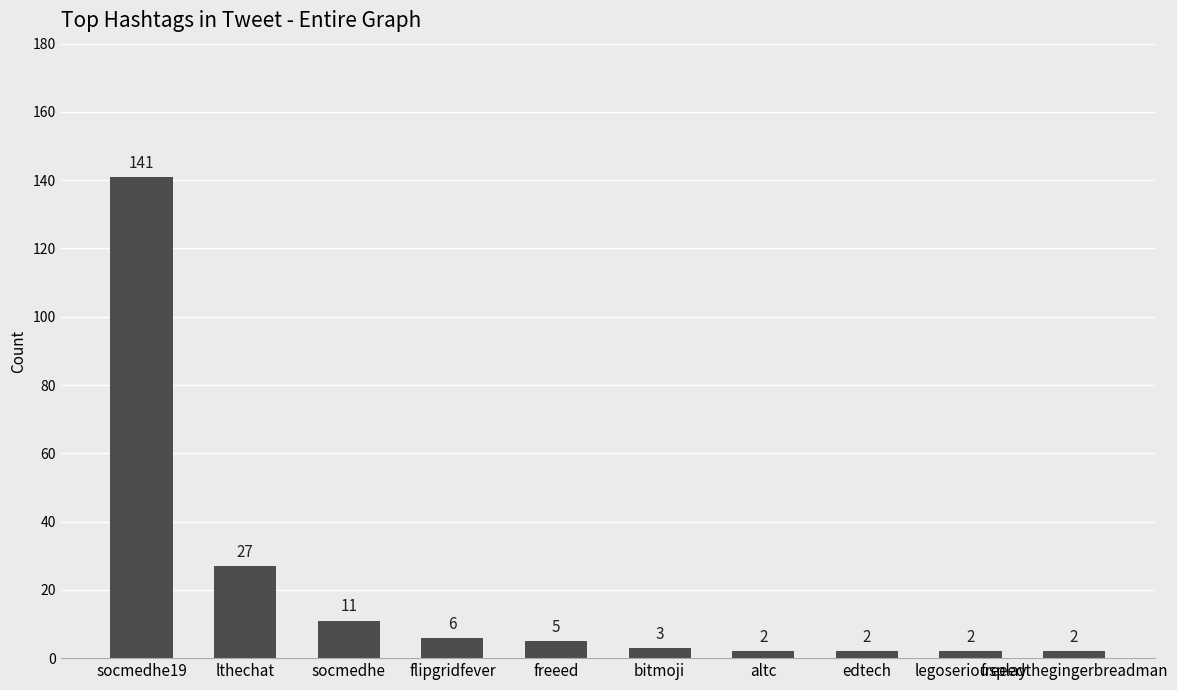

What is the difference between the values at flipgridfever and socmedhe?

5